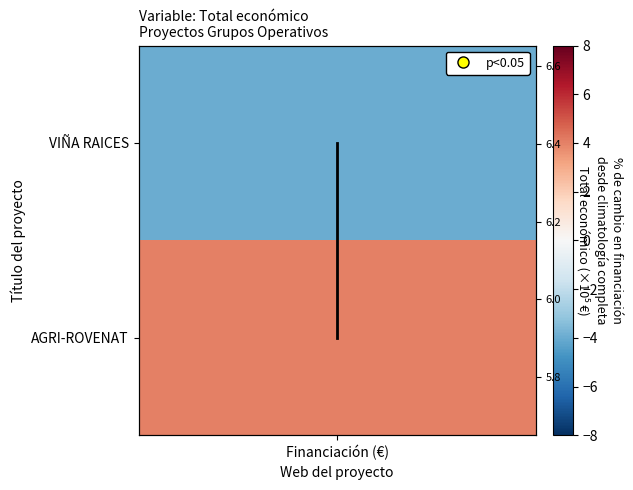

True or false: the data shows 1 at Financiación (€).

False